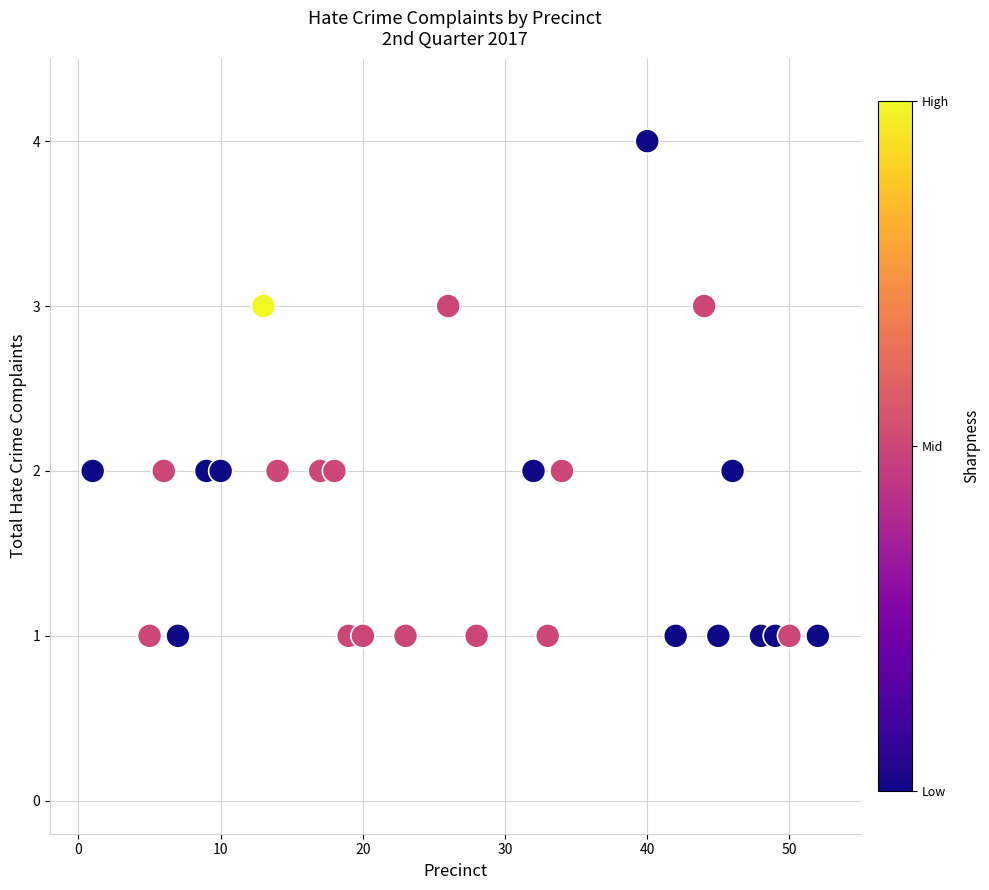

What is the range of Y values (max minus min)?

3